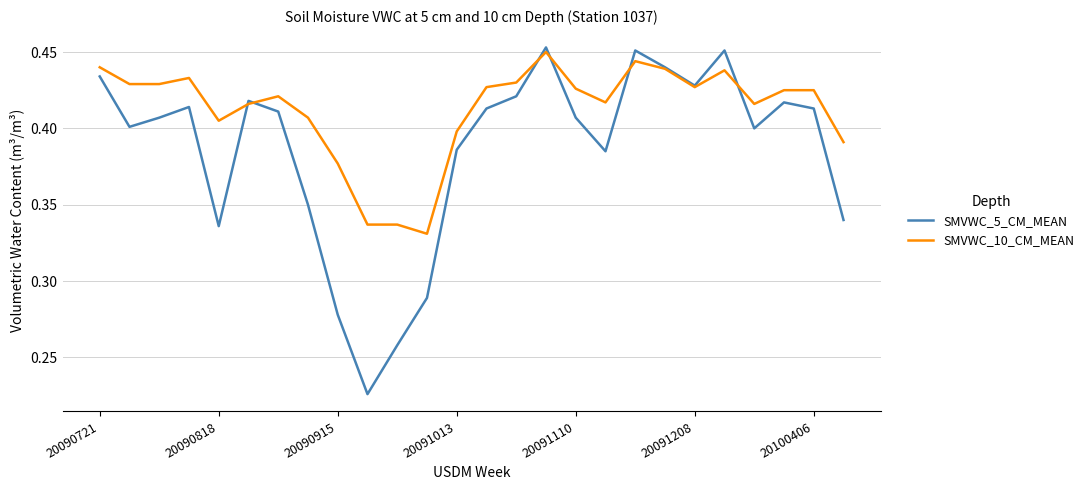

True or false: SMVWC_10_CM_MEAN and SMVWC_5_CM_MEAN cross at least once.

True